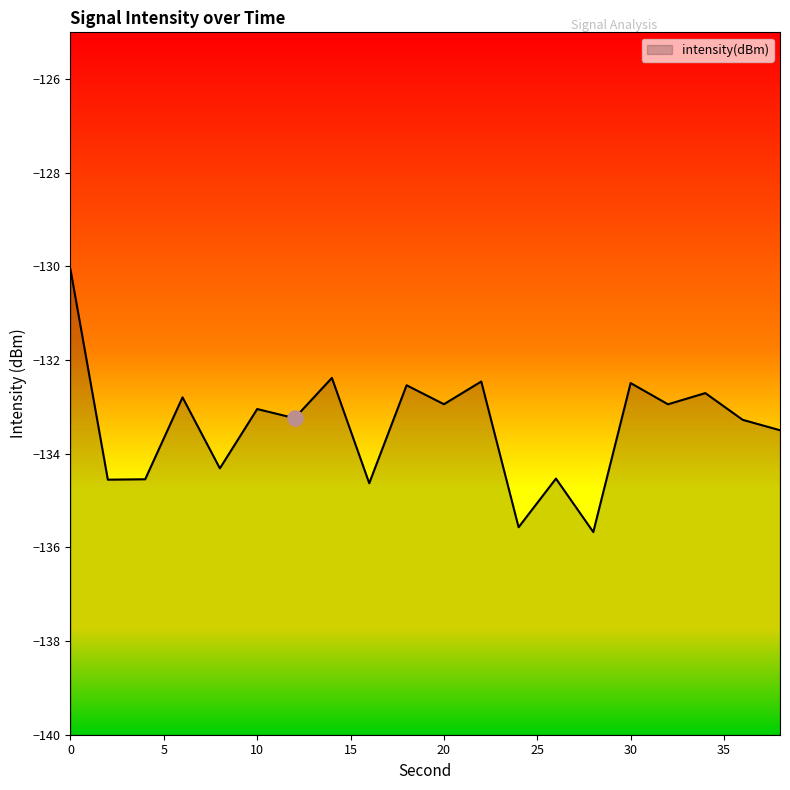

What is the change in value from 10 to 26?

-1.5